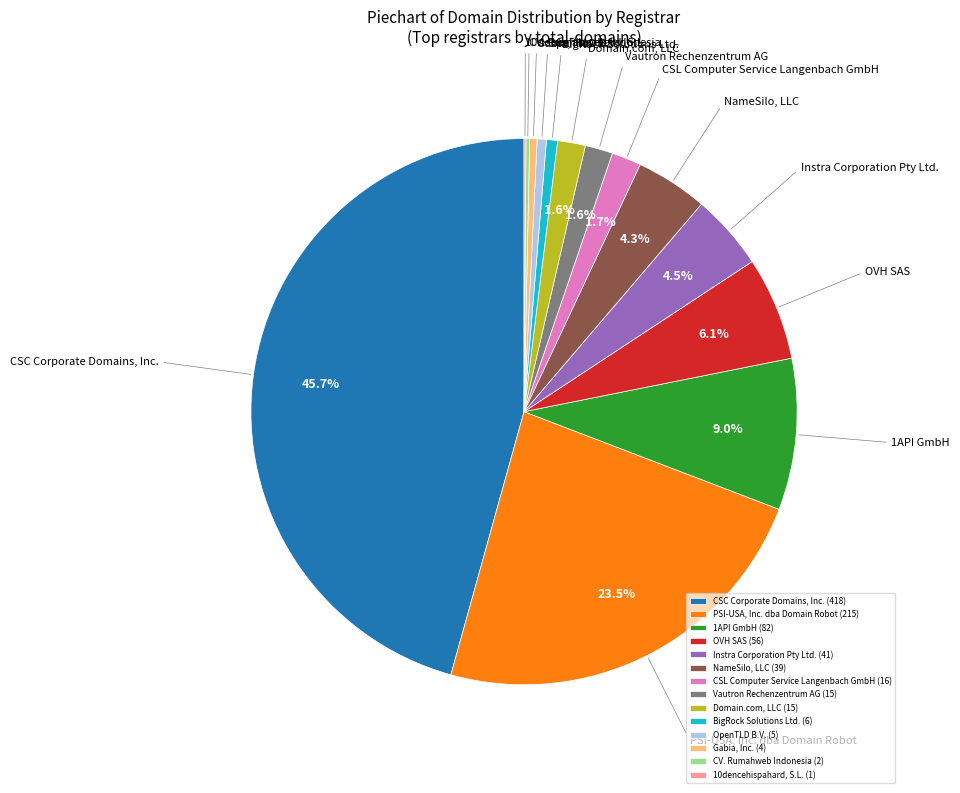

What portion of the pie excludes Vautron Rechenzentrum AG?

98.4%